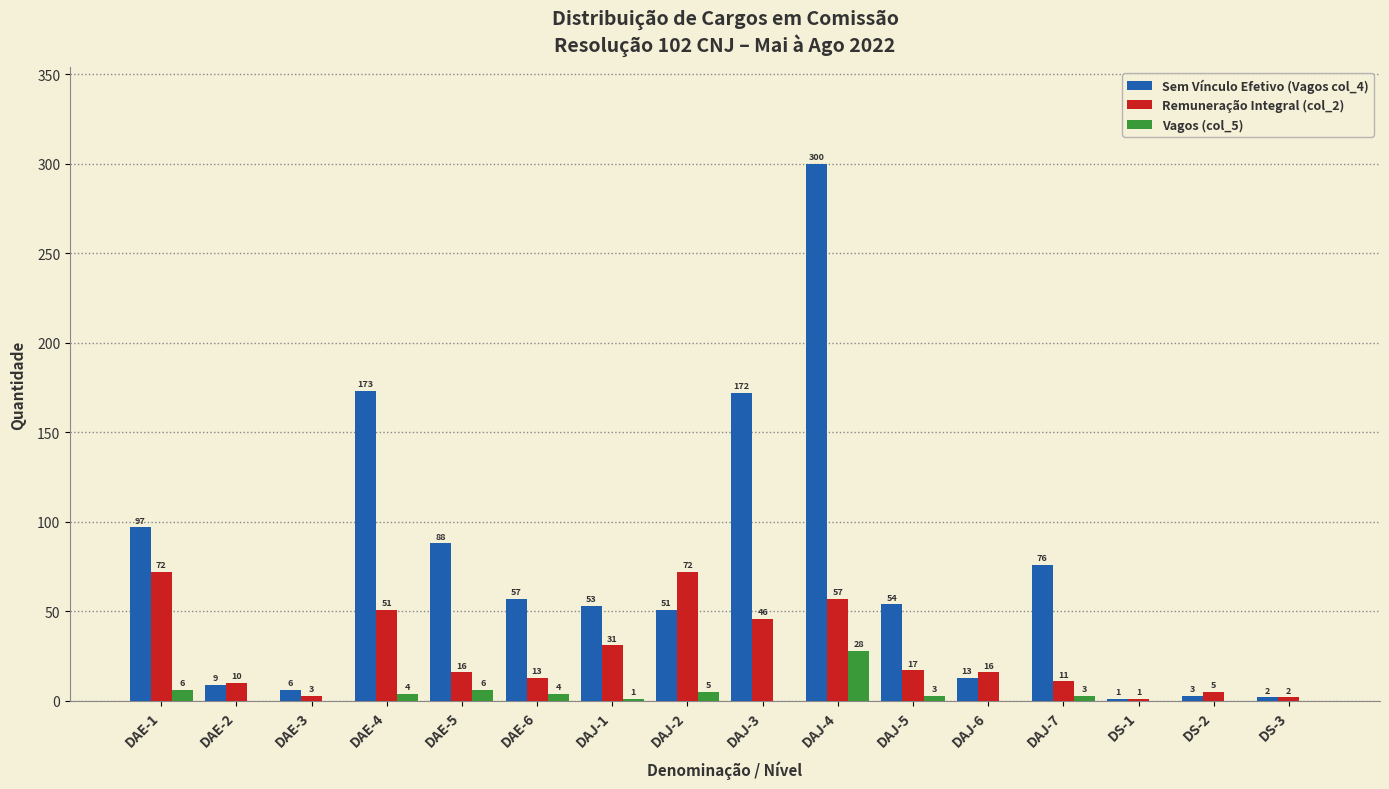

Reading left to right, transcribe all the data shown in this chart.

Sem Vínculo Efetivo (Vagos col_4): DAE-1=97	DAE-2=9	DAE-3=6	DAE-4=173	DAE-5=88	DAE-6=57	DAJ-1=53	DAJ-2=51	DAJ-3=172	DAJ-4=300	DAJ-5=54	DAJ-6=13	DAJ-7=76	DS-1=1	DS-2=3	DS-3=2
Remuneração Integral (col_2): DAE-1=72	DAE-2=10	DAE-3=3	DAE-4=51	DAE-5=16	DAE-6=13	DAJ-1=31	DAJ-2=72	DAJ-3=46	DAJ-4=57	DAJ-5=17	DAJ-6=16	DAJ-7=11	DS-1=1	DS-2=5	DS-3=2
Vagos (col_5): DAE-1=6	DAE-2=0	DAE-3=0	DAE-4=4	DAE-5=6	DAE-6=4	DAJ-1=1	DAJ-2=5	DAJ-3=0	DAJ-4=28	DAJ-5=3	DAJ-6=0	DAJ-7=3	DS-1=0	DS-2=0	DS-3=0